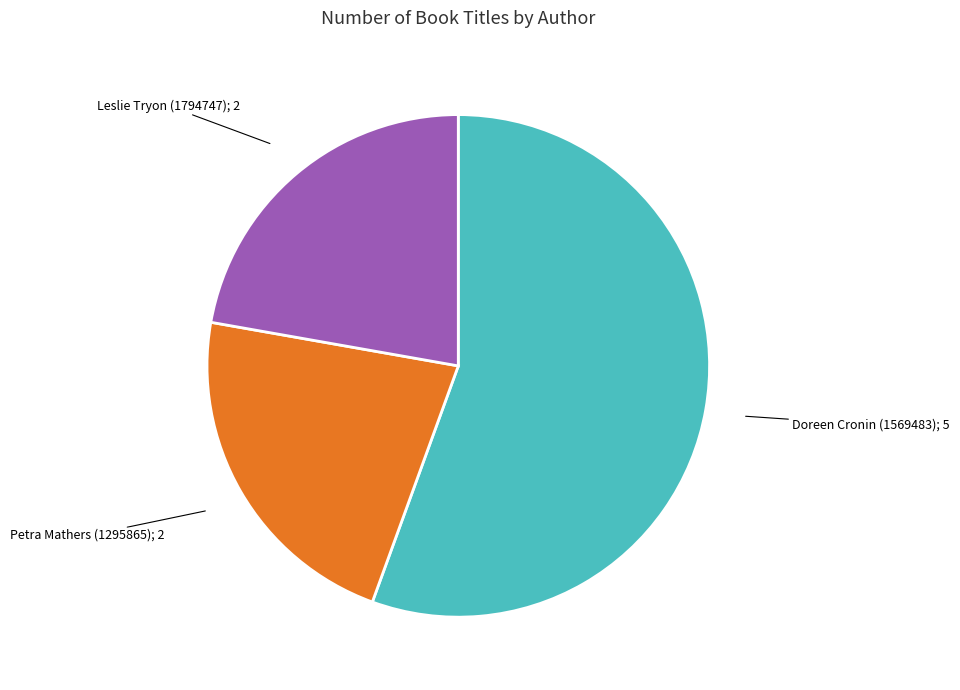

Count the number of slices in the pie.

3